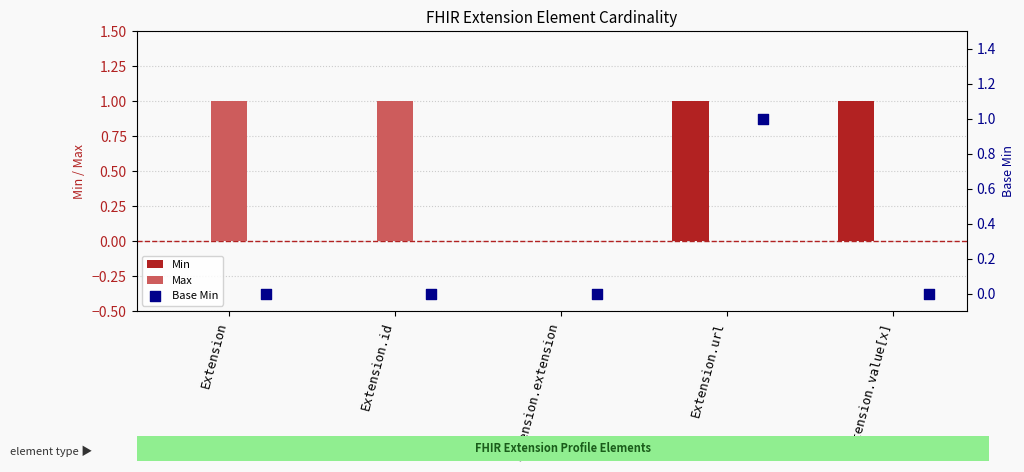

What is the total value across all series at Extension.url?

2